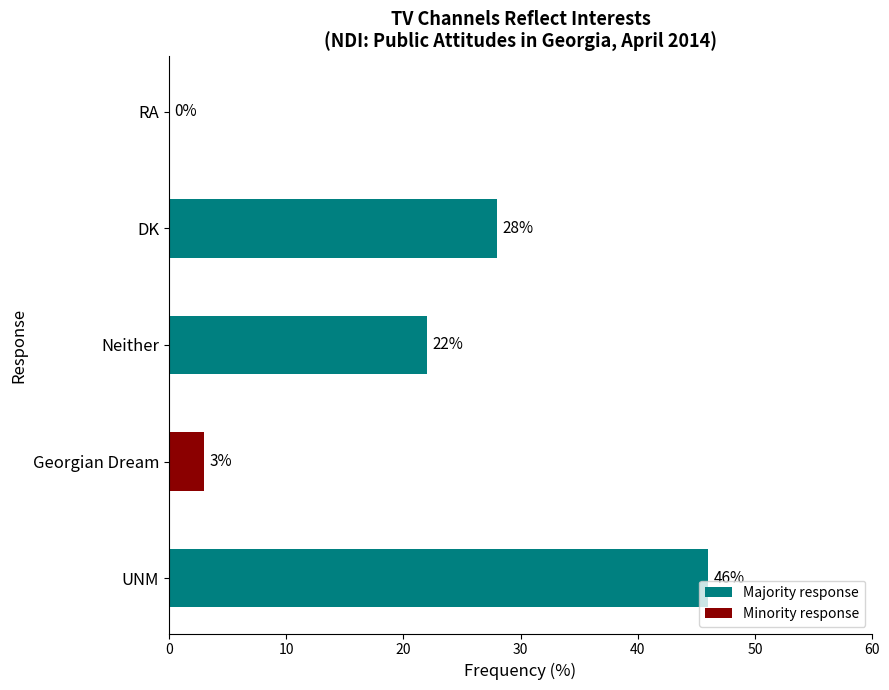

The chart shows a value of 46 at UNM. True or false?

True